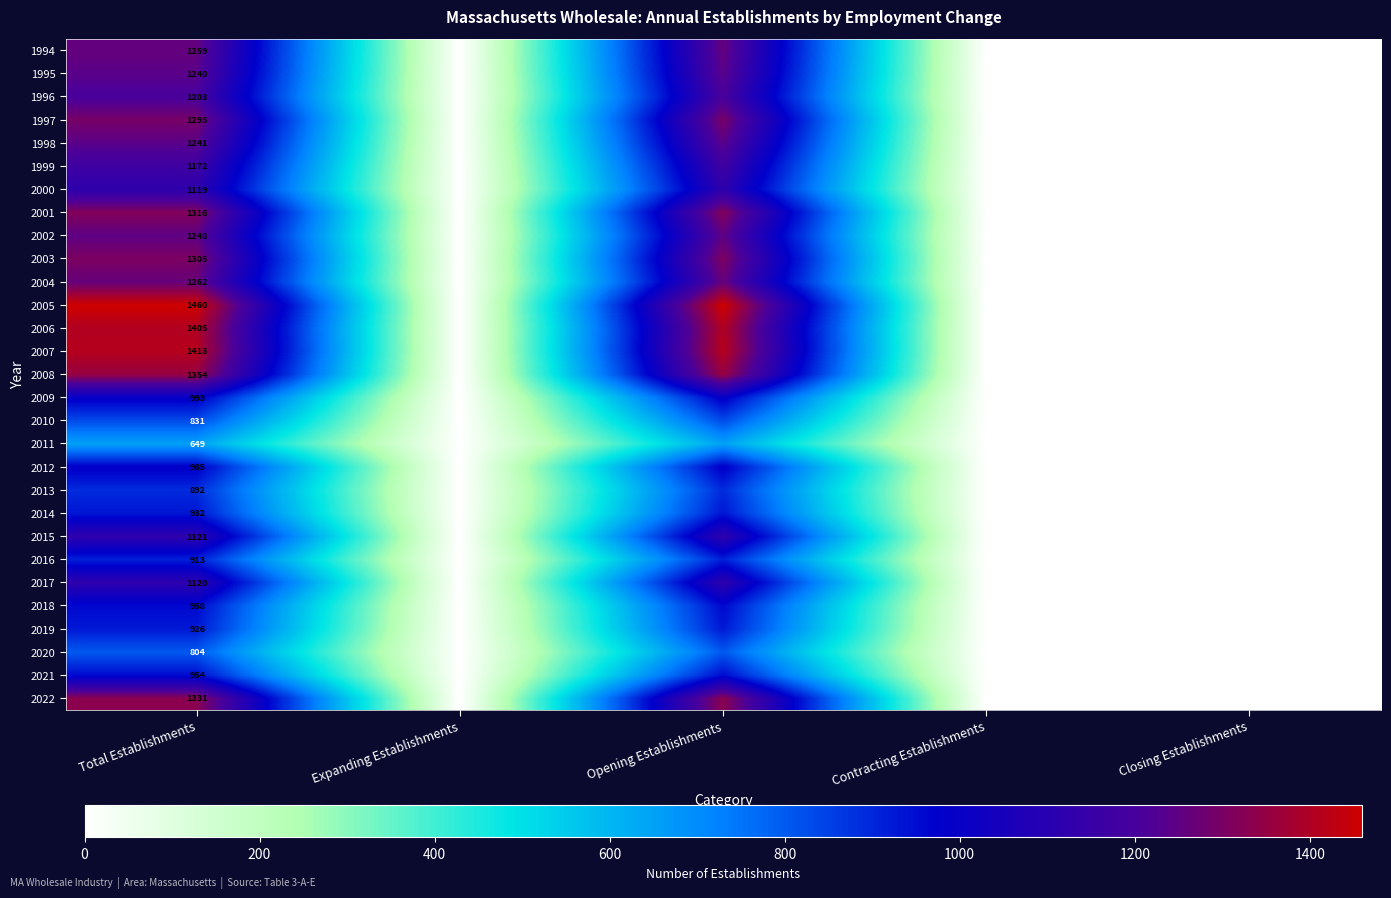

The 1997 series shows 841 at Total Establishments. True or false?

False